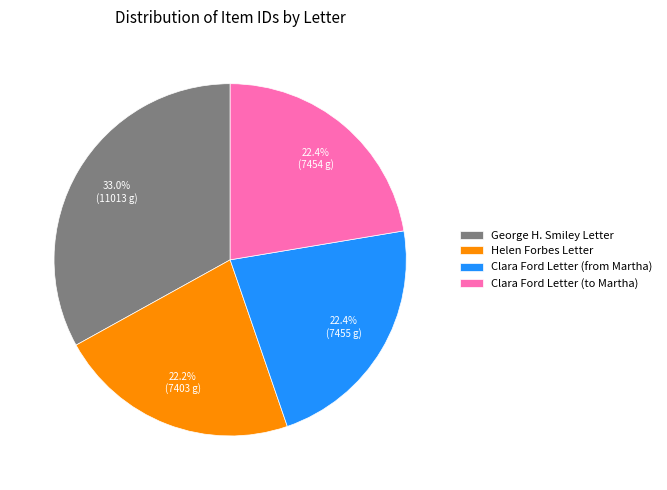

What is the ratio of the value at Helen Forbes Letter to the value at Clara Ford Letter (from Martha)?

1.0